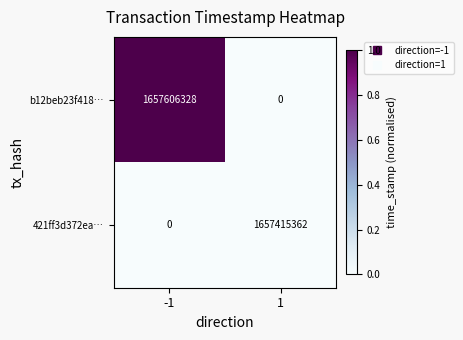

List the series in order of their peak value, highest first.

b12beb23f418…, 421ff3d372ea…